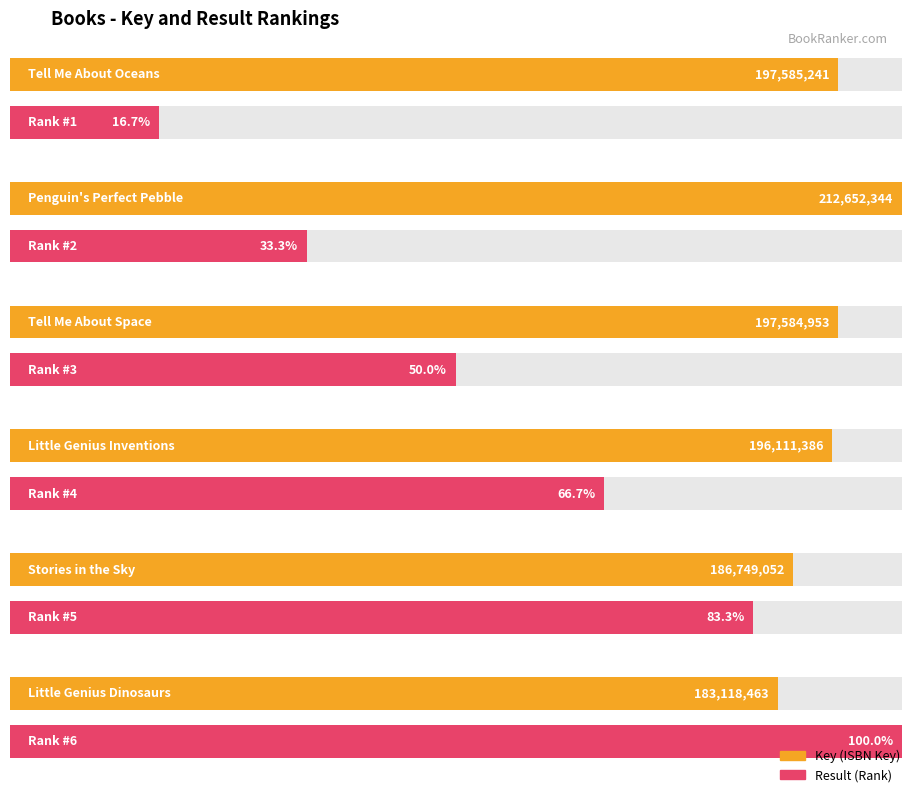

What is the difference between the maximum and minimum values in the Result series?

5